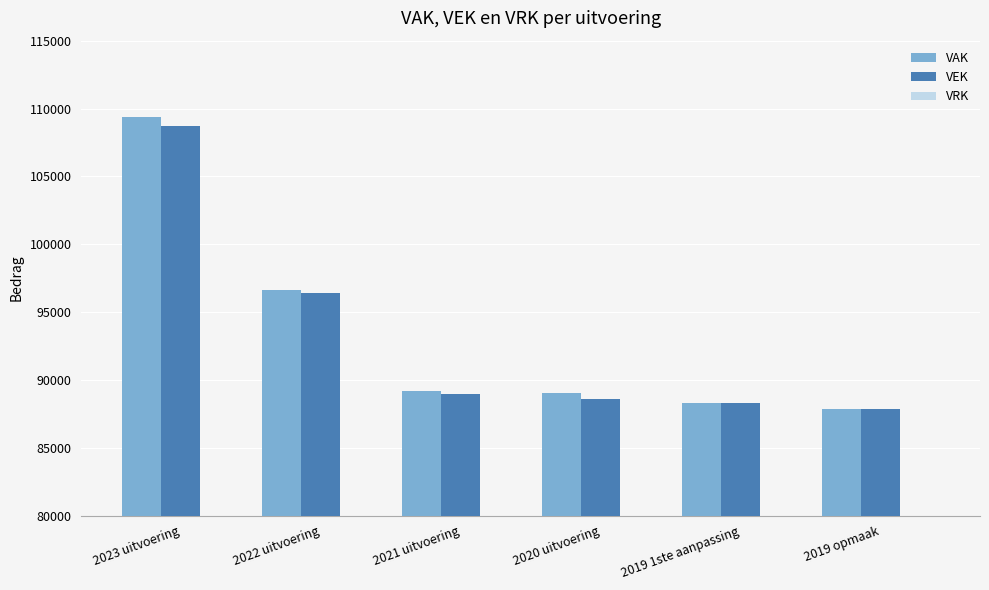

How many data points does each series have?

6